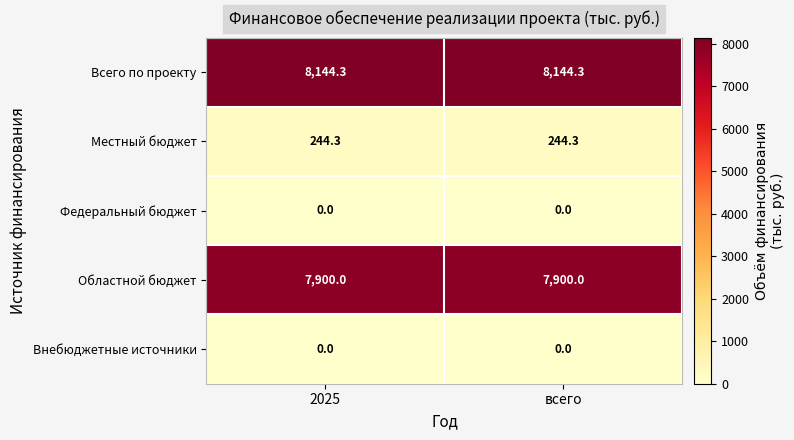

What is the difference between the highest and lowest values at всего?

8144.3